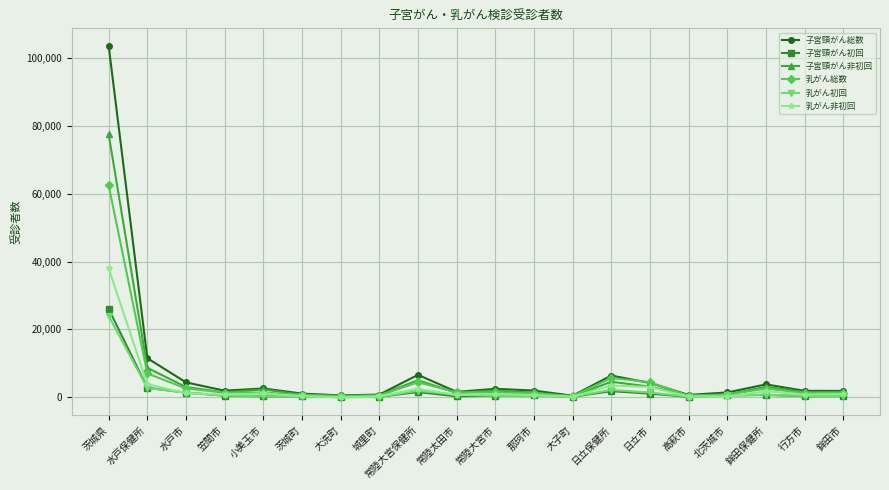

What is the label of the 10th point from the left?

常陸太田市